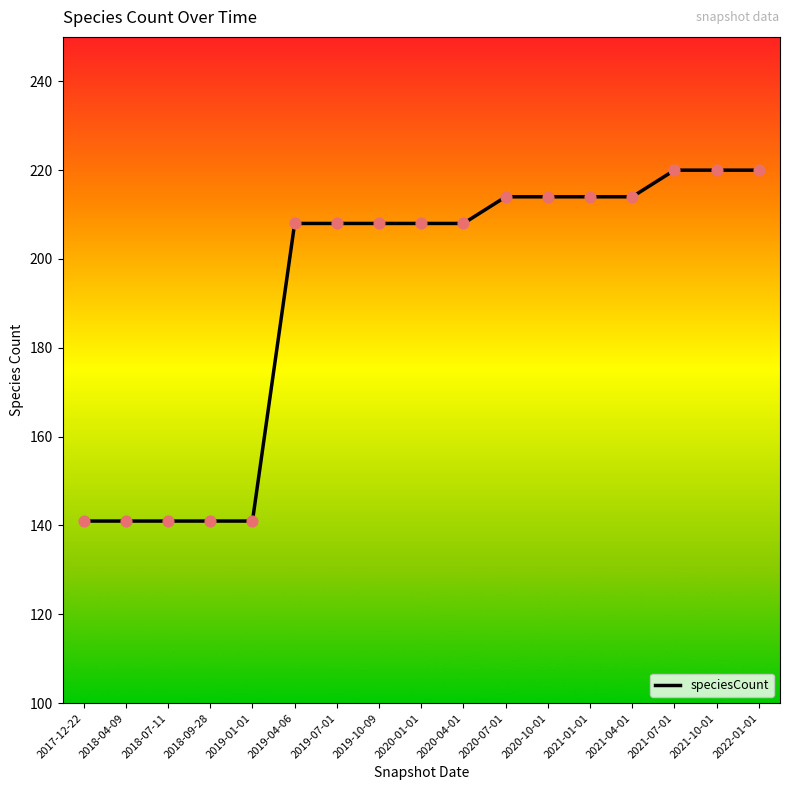

What is the change in value from 2021-04-01 to 2022-01-01?

+6